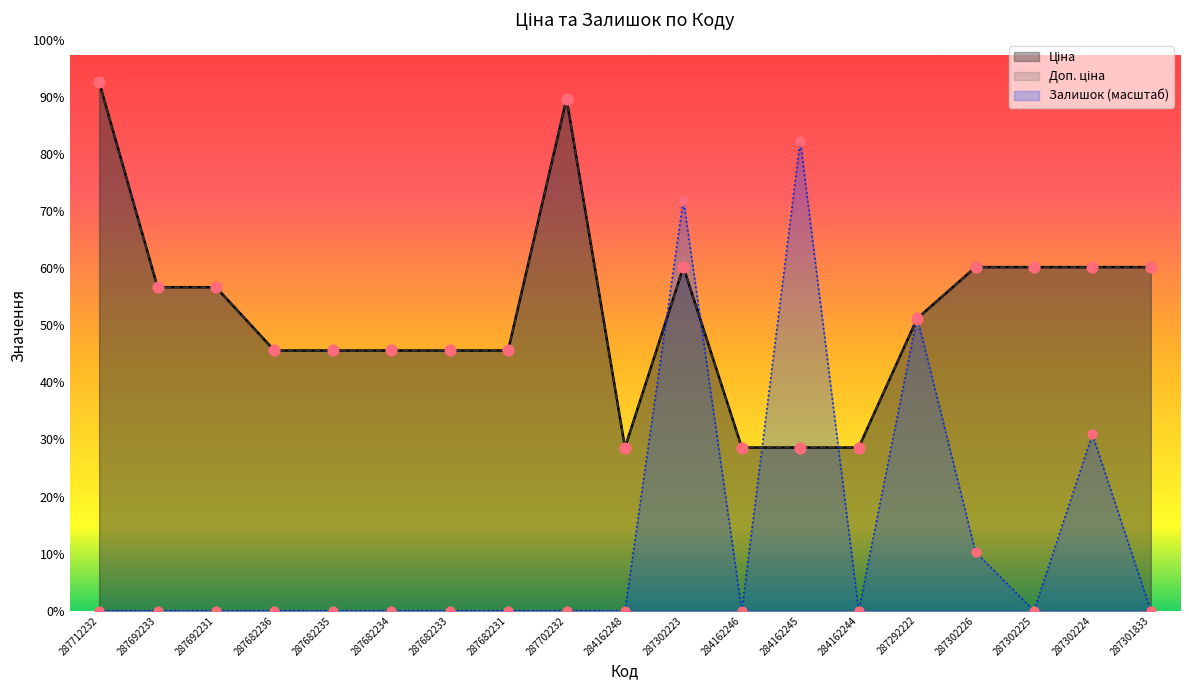

What are all the series names shown in the legend?

Ціна, Доп. ціна, Залишок